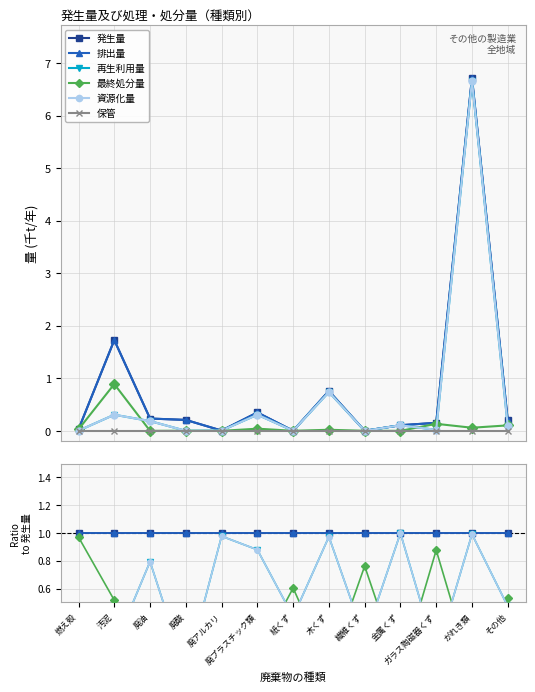

True or false: 排出量 and 最終処分量 intersect in this chart.

False